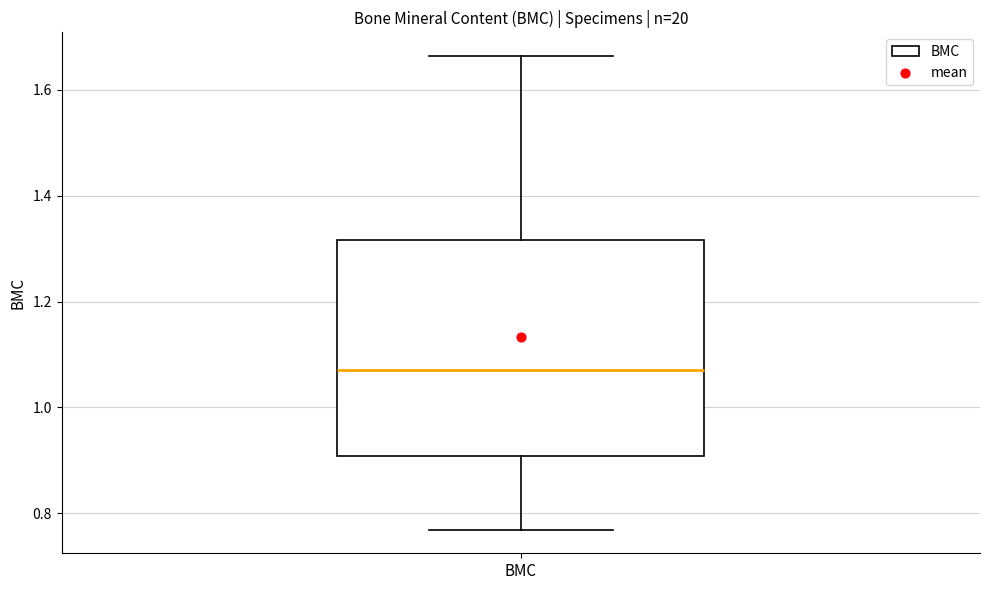

Read this box plot against the y-axis: the position of the median line, the range covered by the box, and the ends of both whiskers. The values are not printed on the chart, so give them approximately, as read against the axis.

median 1.08, box 0.90 to 1.32, whiskers 0.76 to 1.66